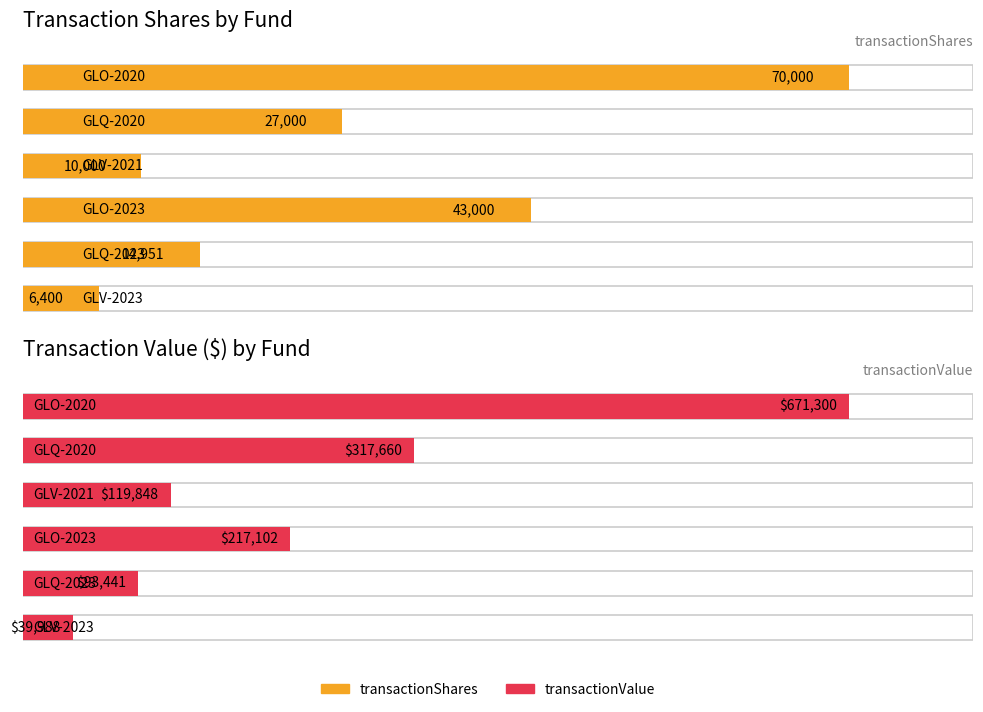

What is the total value across all series at GLQ-2020?

344660